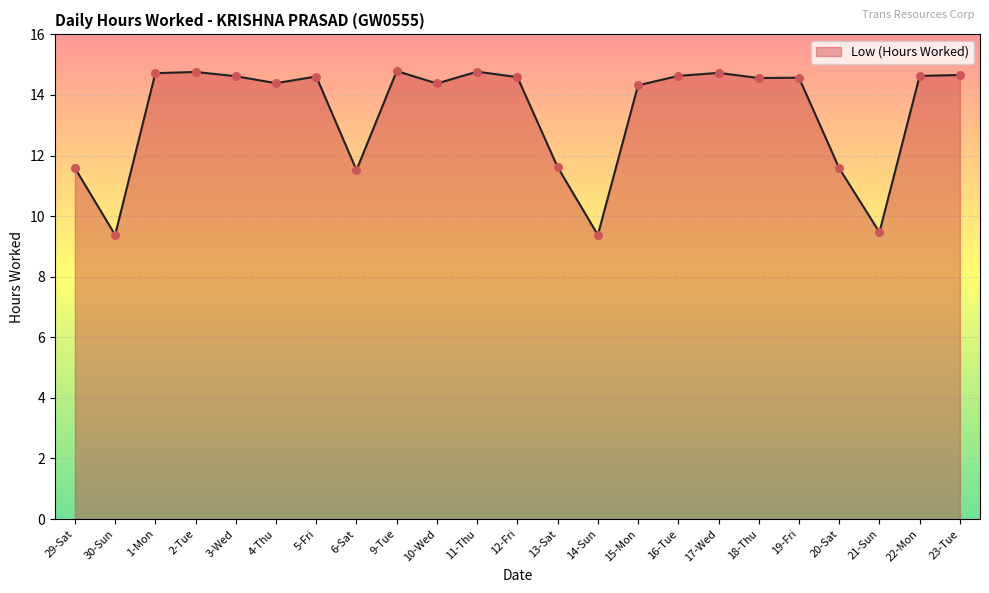

What is the ratio of the value at 14-Sun to the value at 19-Fri?

0.6